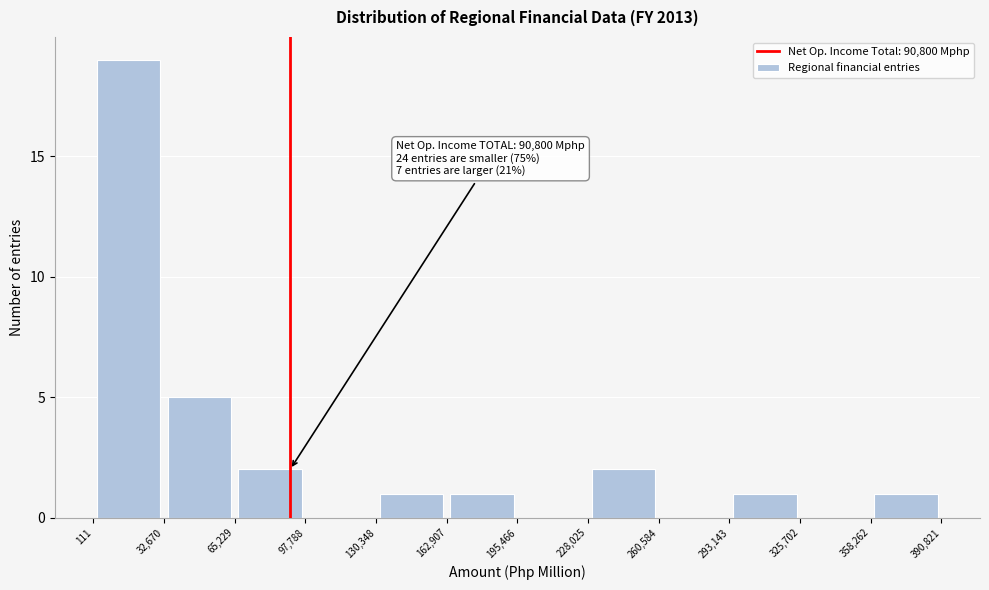

Over which range of the x-axis is the bar tallest?

111 to 32,670